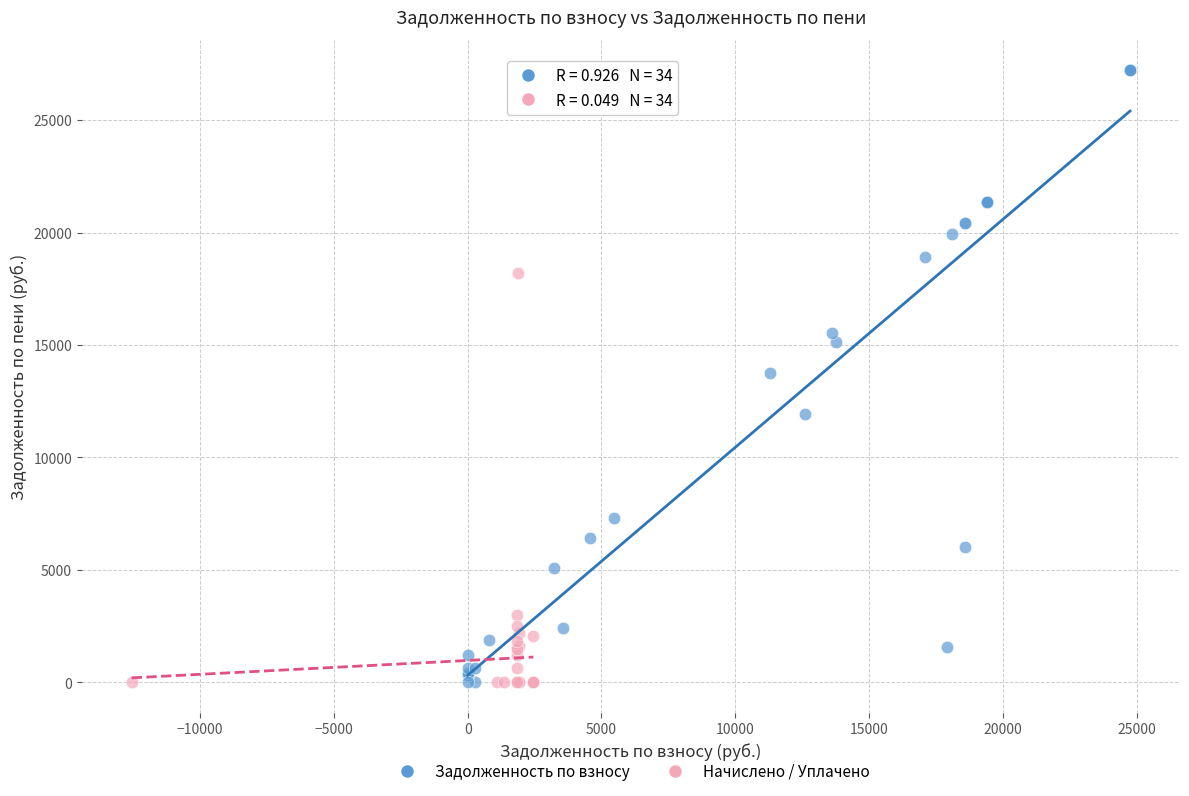

Which series has the widest spread of Y values?

Задолженность по взносу